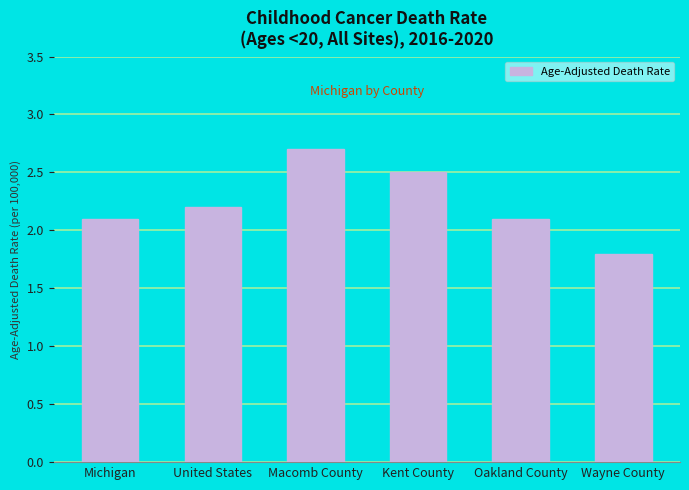

Which label corresponds to the smallest value in the chart?

Wayne County